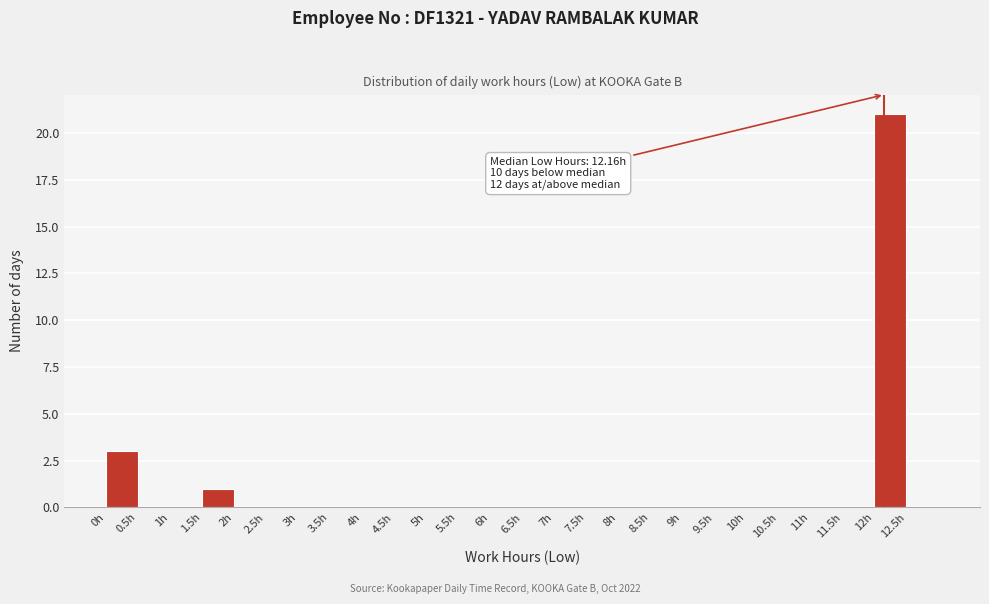

Over which range of the x-axis is the bar tallest?

12.0 to 12.5